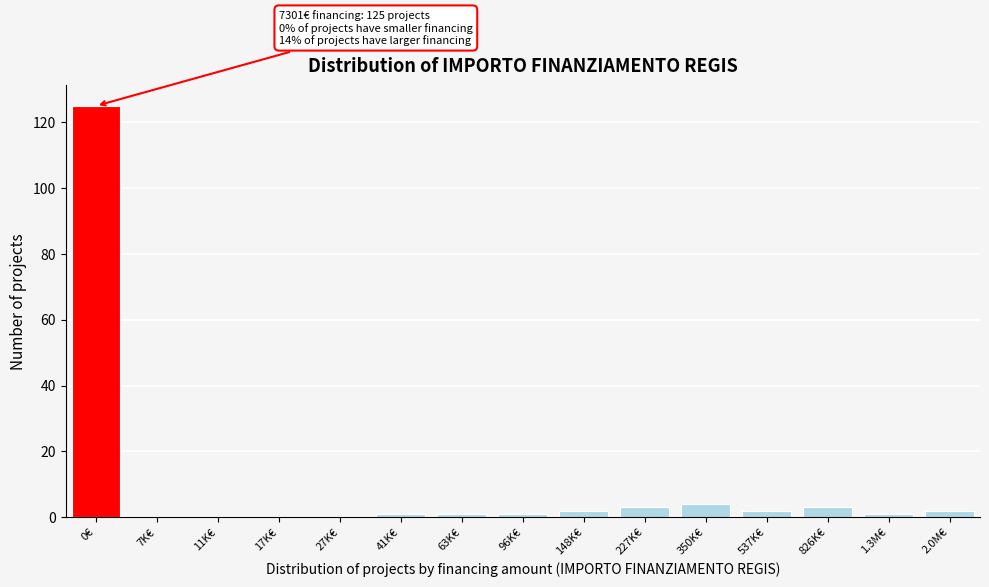

Reading left to right, transcribe all the data shown in this chart.

0€=125	7K€=0	11K€=0	17K€=0	27K€=0	41K€=1	63K€=1	96K€=1	148K€=2	227K€=3	350K€=4	537K€=2	826K€=3	1.3M€=1	2.0M€=2